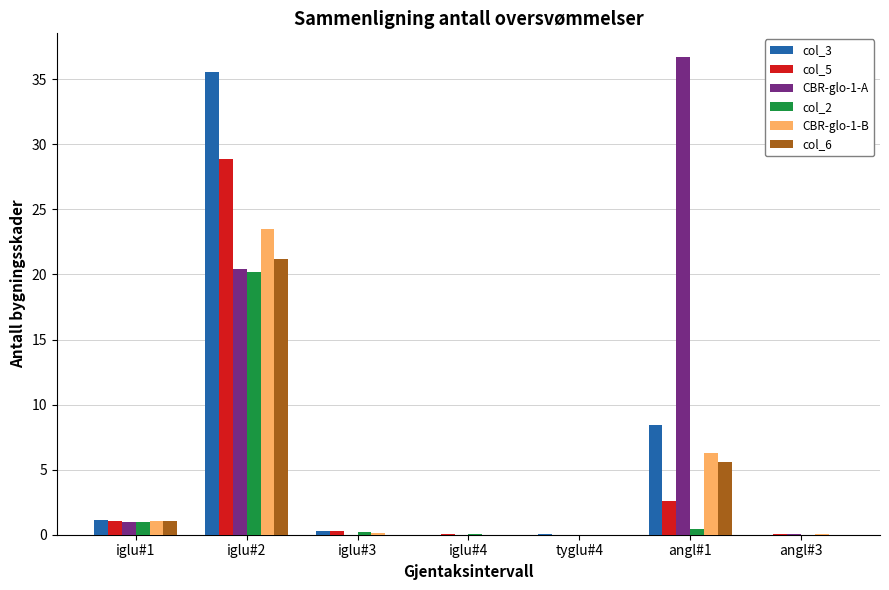

What is the spread (max minus min) of values at angl#3?

0.1